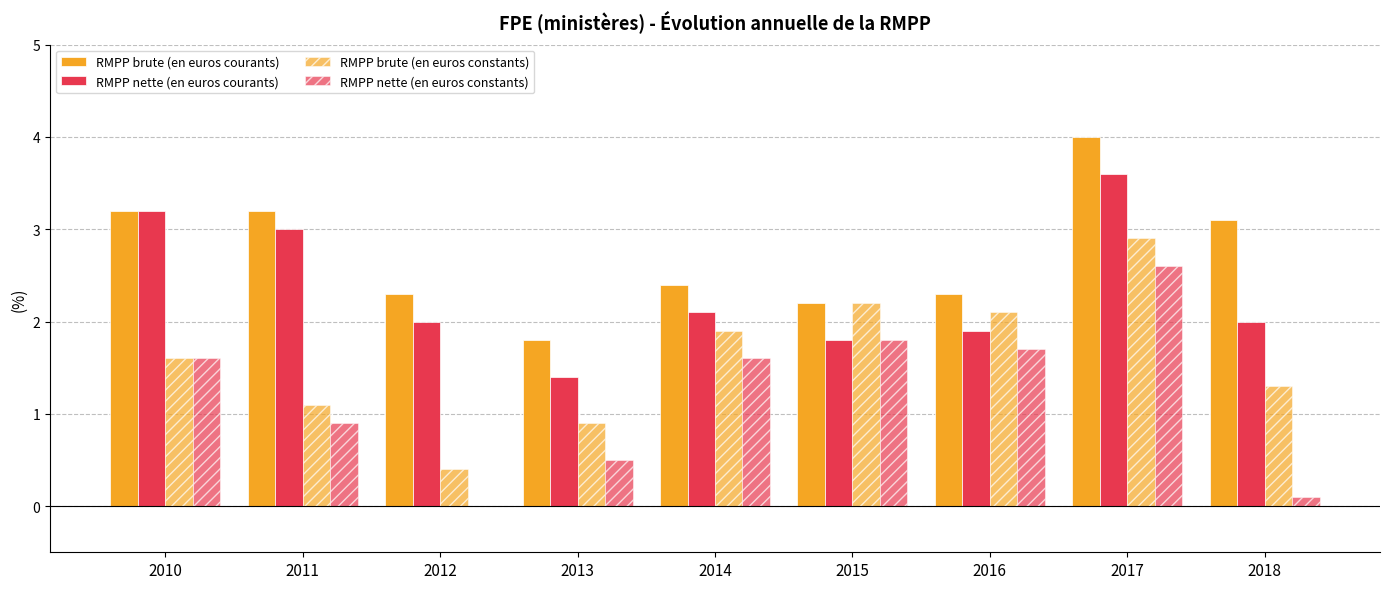

Count the number of data series in this chart.

4